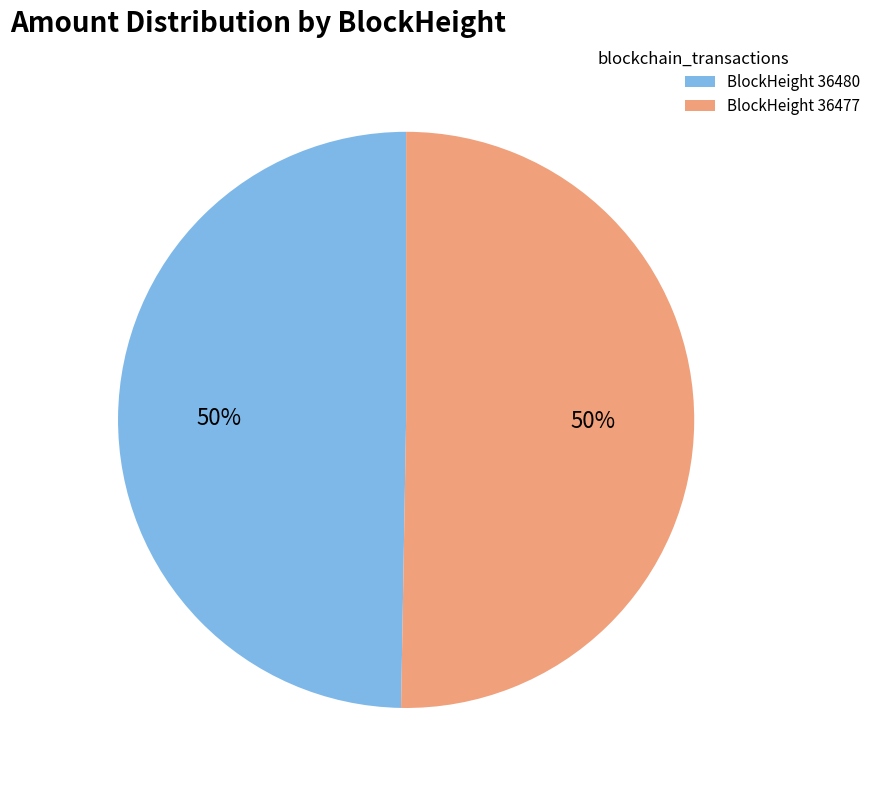

The BlockHeight 36477 slice represents 57% of the pie. True or false?

False